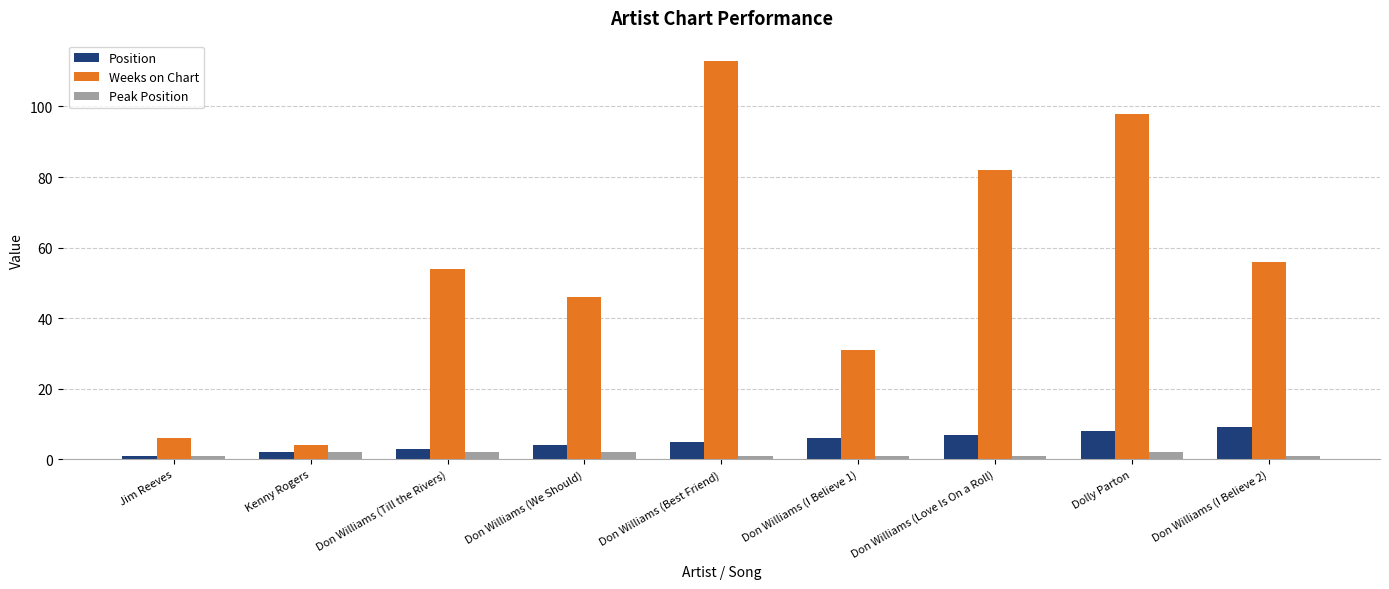

Which series has the widest spread of values?

Weeks on Chart